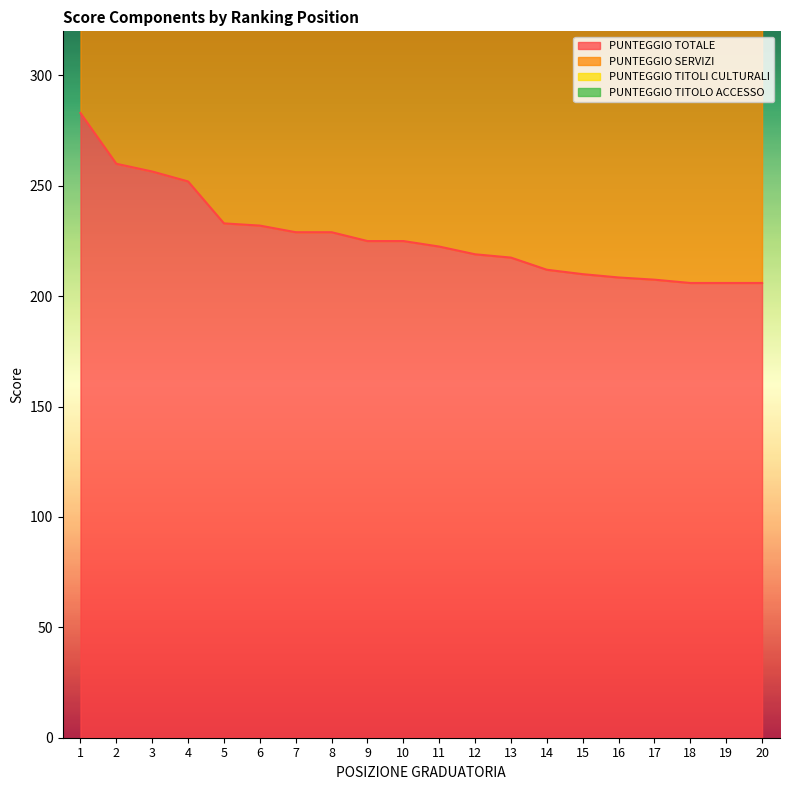

Which series changed the most between 7 and 11?

PUNTEGGIO SERVIZI